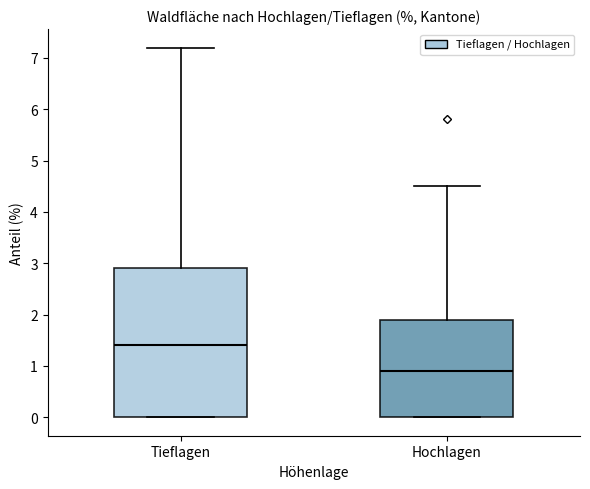

Comparing the boxes themselves (not the whiskers), which one is the tallest?

Tieflagen